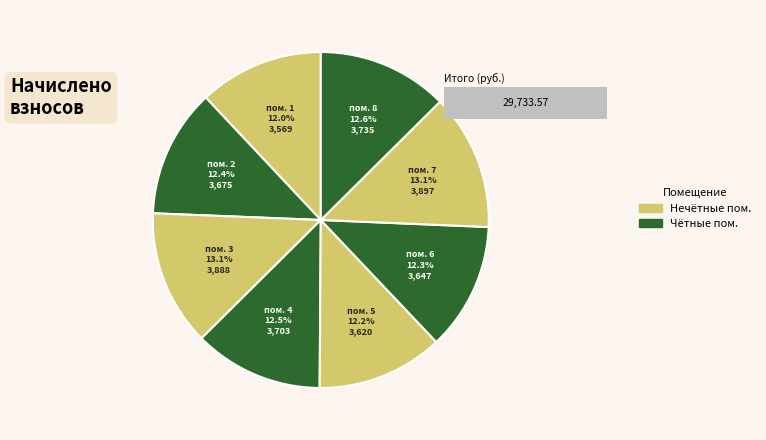

To the nearest percent, what portion does 1 represent?

12%